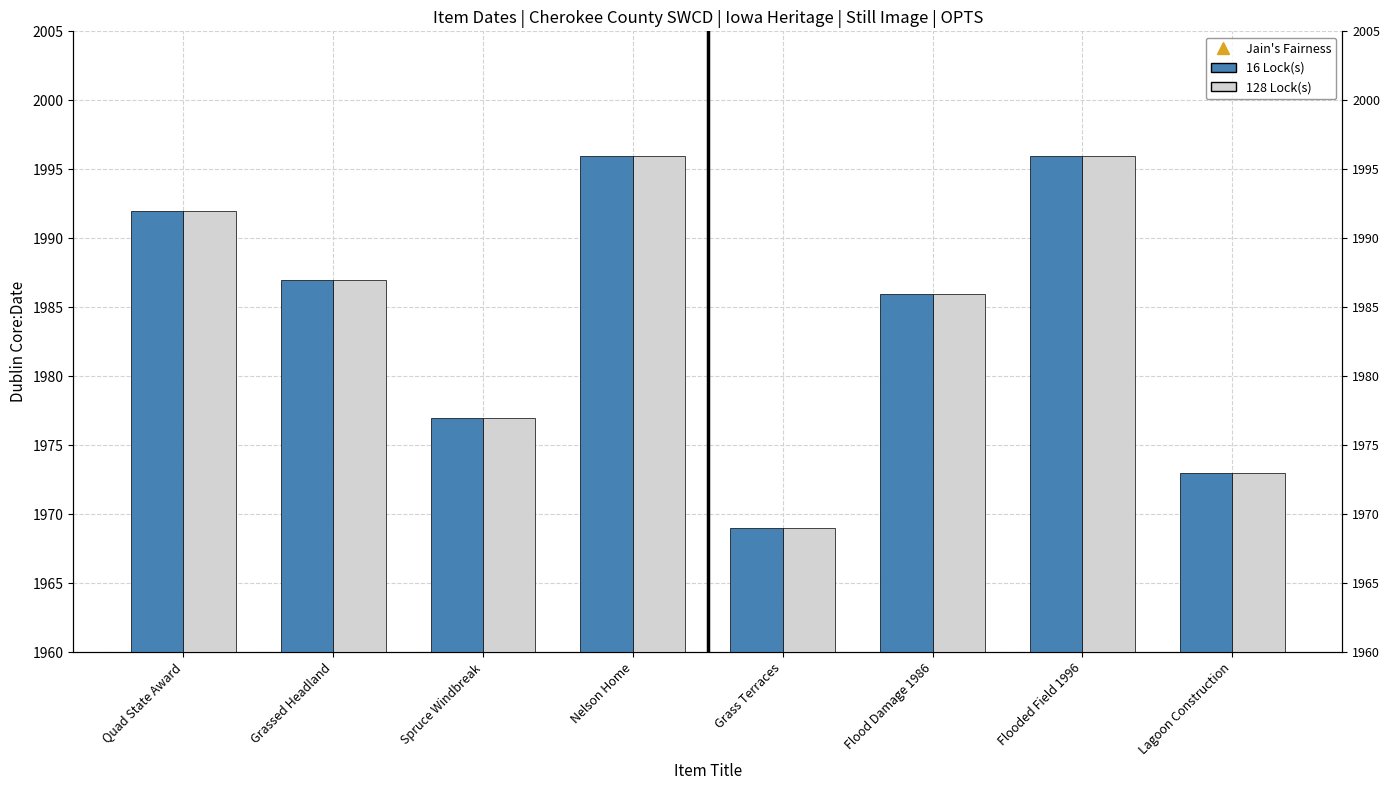

What is the maximum value for 128 Lock(s)?

1996